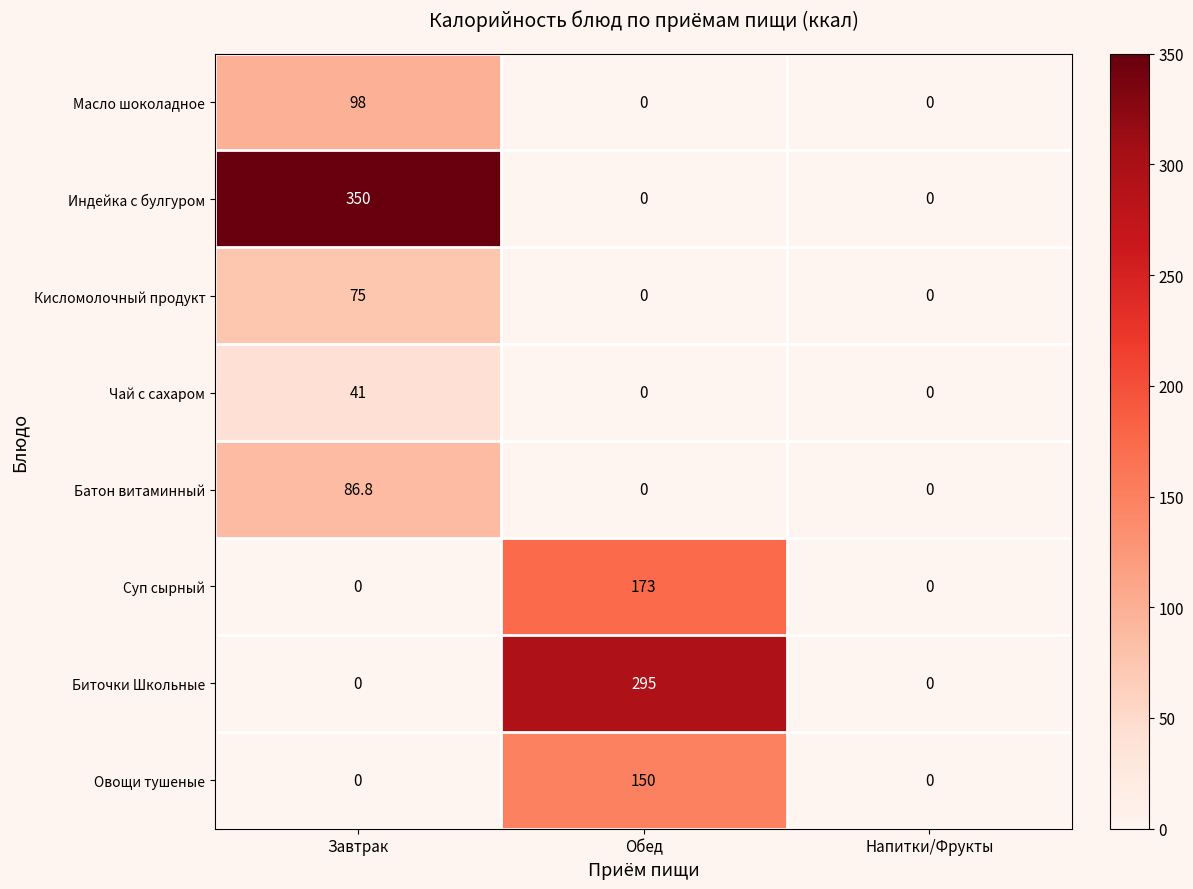

Reading left to right, transcribe all the data shown in this chart.

Масло шоколадное: 98.0	0.0	0.0
Индейка с булгуром: 350.0	0.0	0.0
Кисломолочный продукт: 75.0	0.0	0.0
Чай с сахаром: 41.0	0.0	0.0
Батон витаминный: 86.8	0.0	0.0
Суп сырный: 0.0	173.0	0.0
Биточки Школьные: 0.0	295.0	0.0
Овощи тушеные: 0.0	150.0	0.0